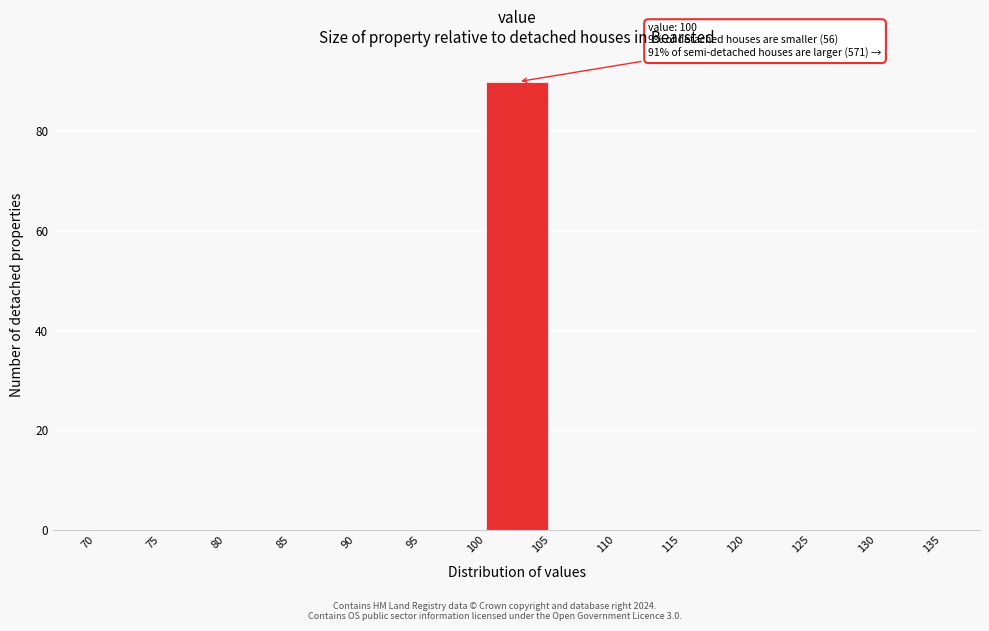

Which range on the x-axis has the tallest bar?

100 to 105